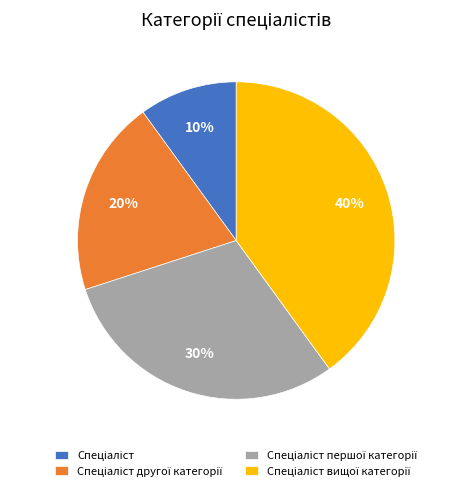

To the nearest percent, what is the difference between the largest and smallest slice percentages?

30%